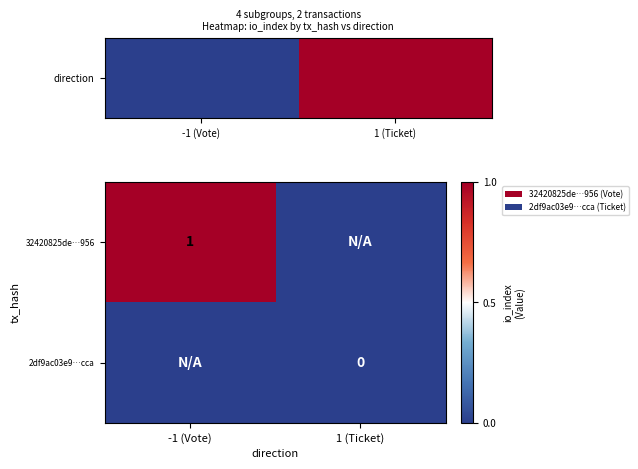

Is it true that 32420825de…956 equals 1 at -1 (Vote)?

True